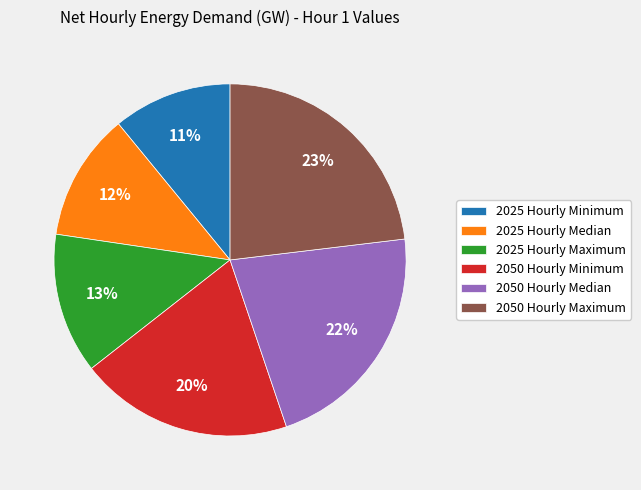

To the nearest percent, what percentage of the pie is 2050 Hourly Maximum?

23%